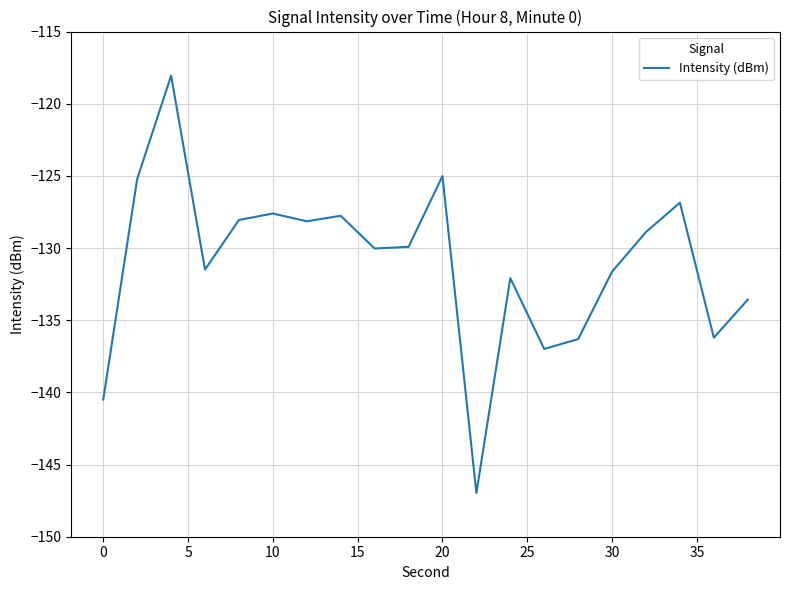

What is the greatest value displayed?

-118.1